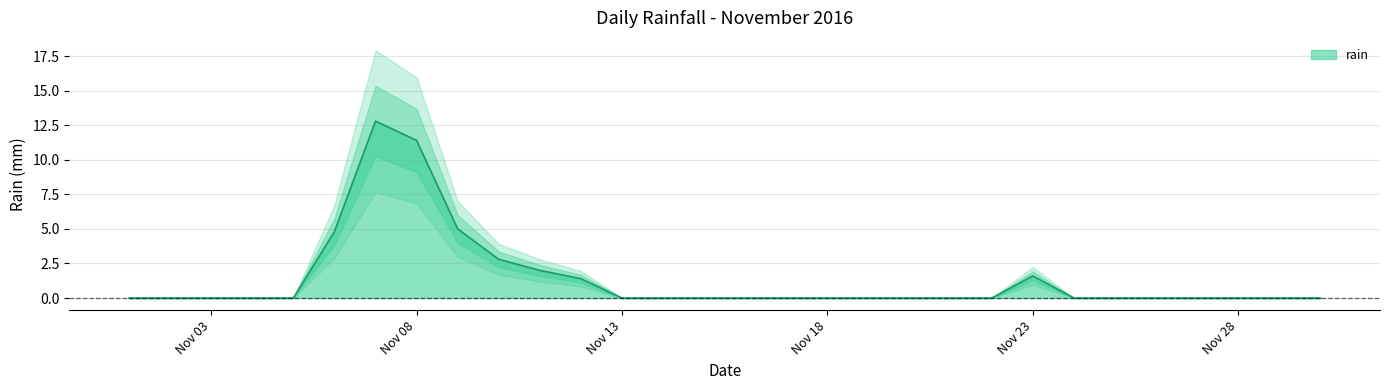

At which category does the data reach its first local peak?

2016-11-07